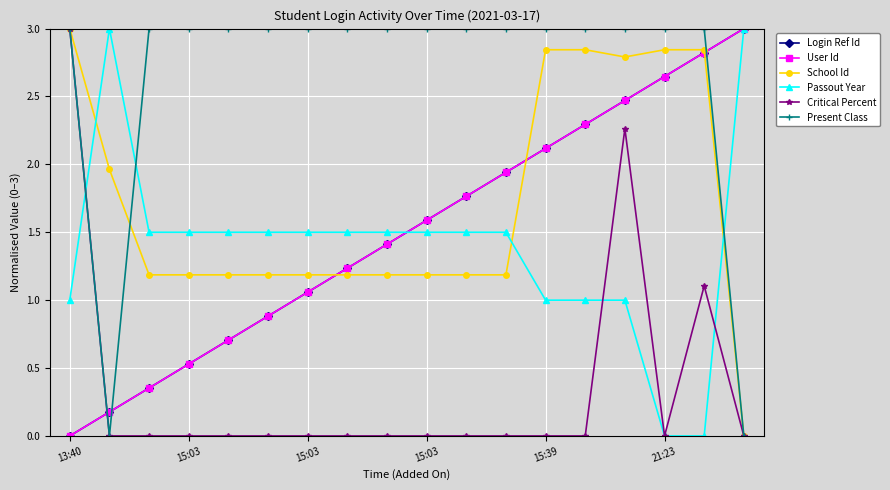

What is the difference between the maximum and minimum values in the Passout Year series?

3.0